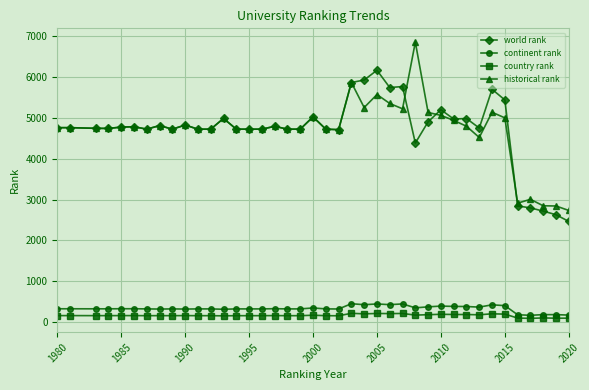

What is the value of the country rank point at the 8th from the left?

159.0